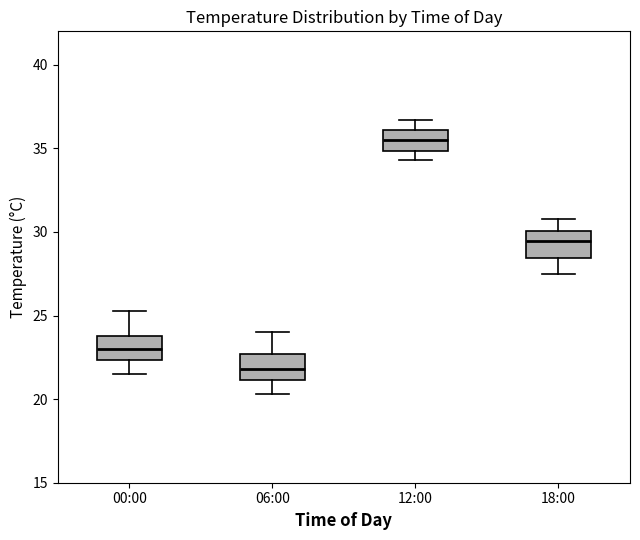

Which box has the lowest median line?

06:00